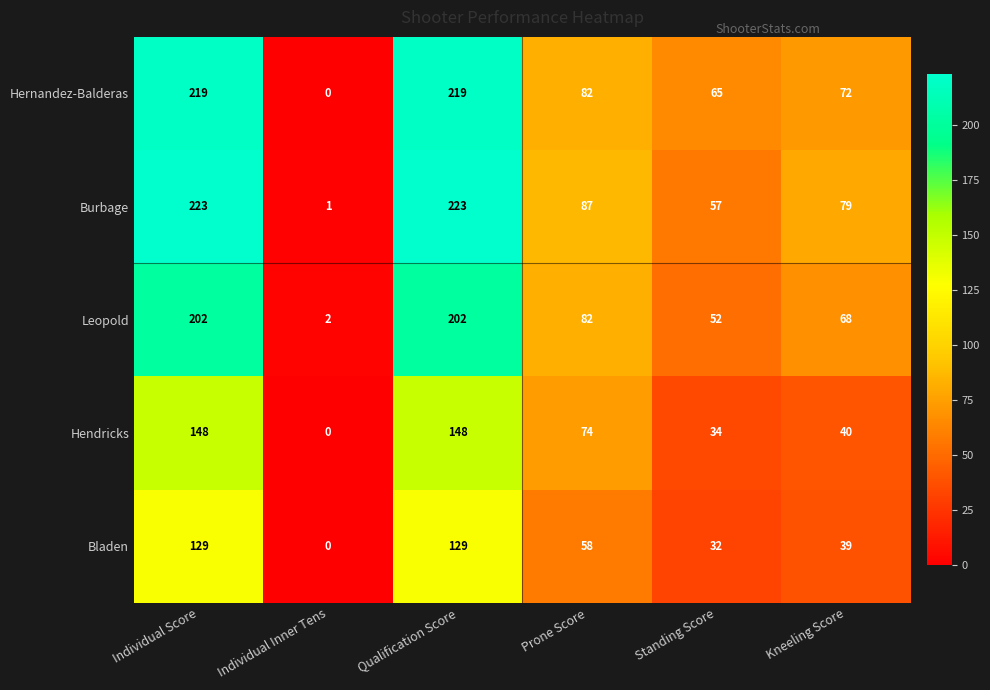

What is the greatest value displayed?

223